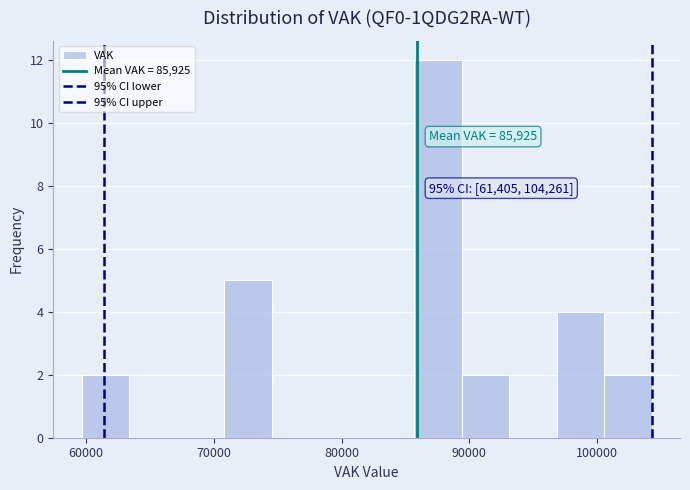

Around what value on the x-axis is the tallest bar? Give the approximate position of its centre, as read against the axis.

88000